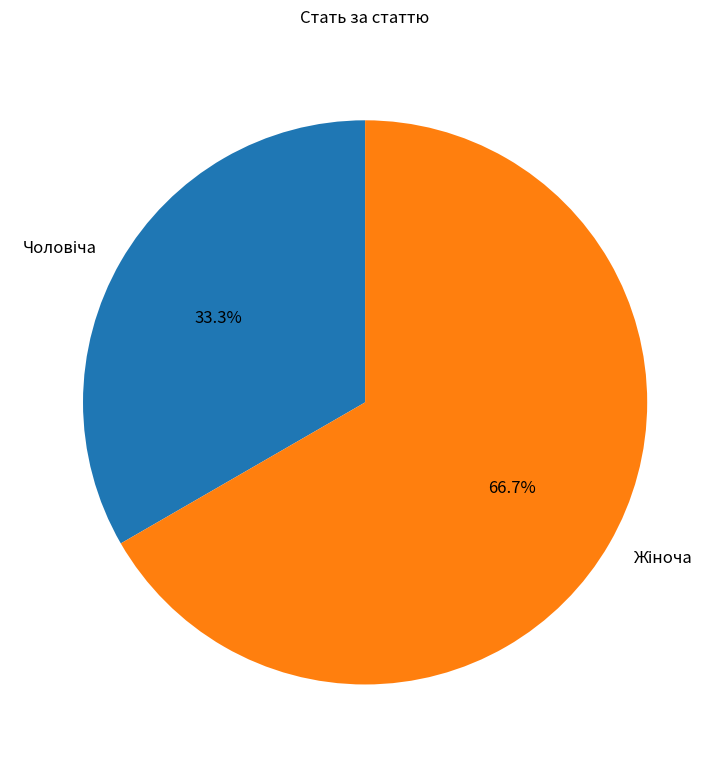

What is the smallest slice in the pie chart?

Чоловіча